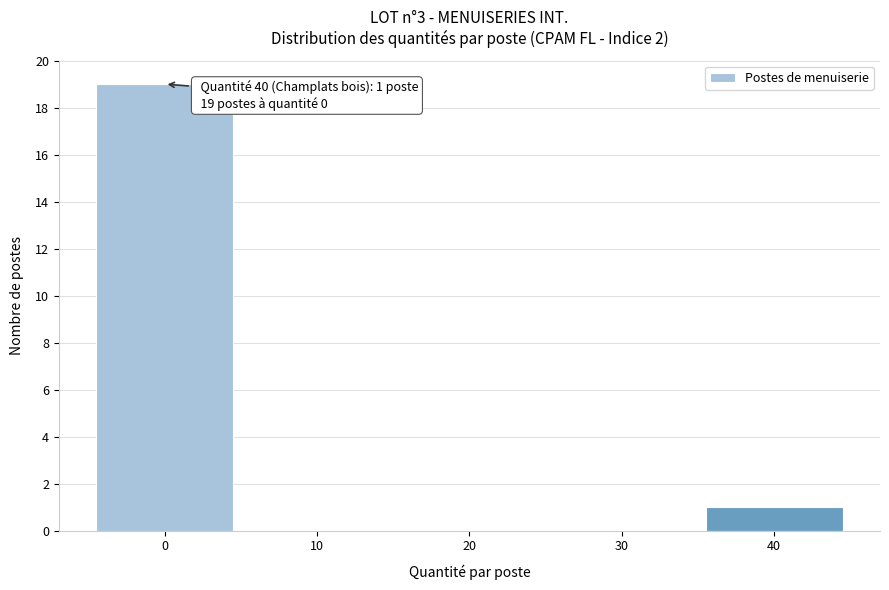

Over which range of the x-axis is the bar tallest?

-5 to 5